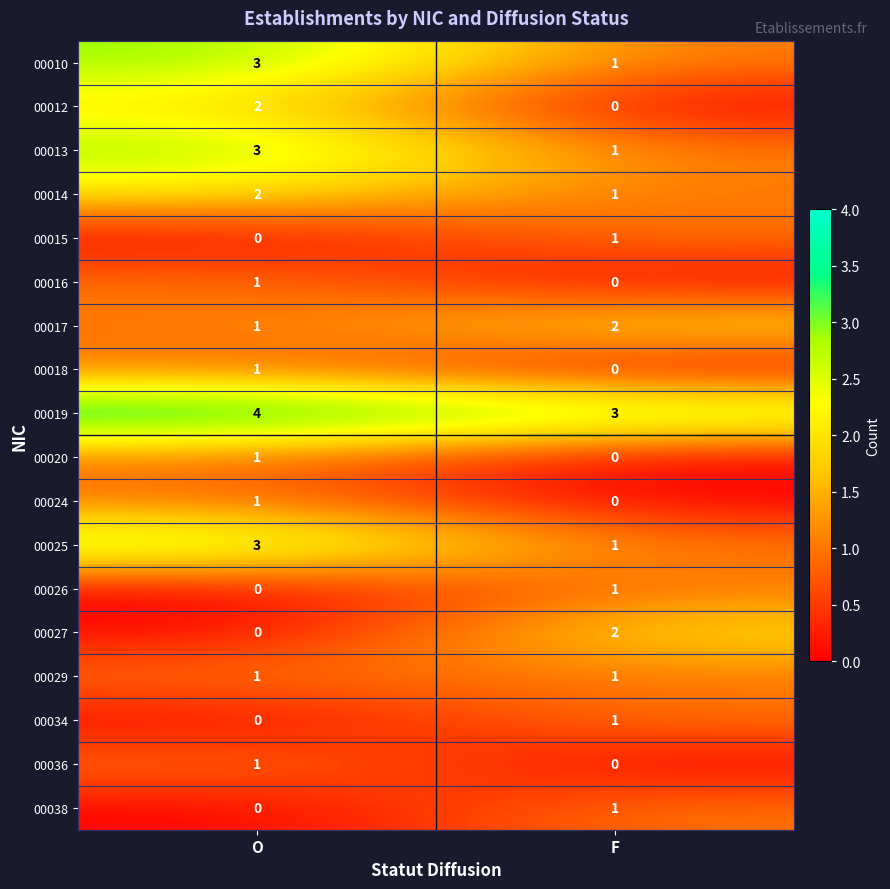

What is the spread (max minus min) of values at O?

4